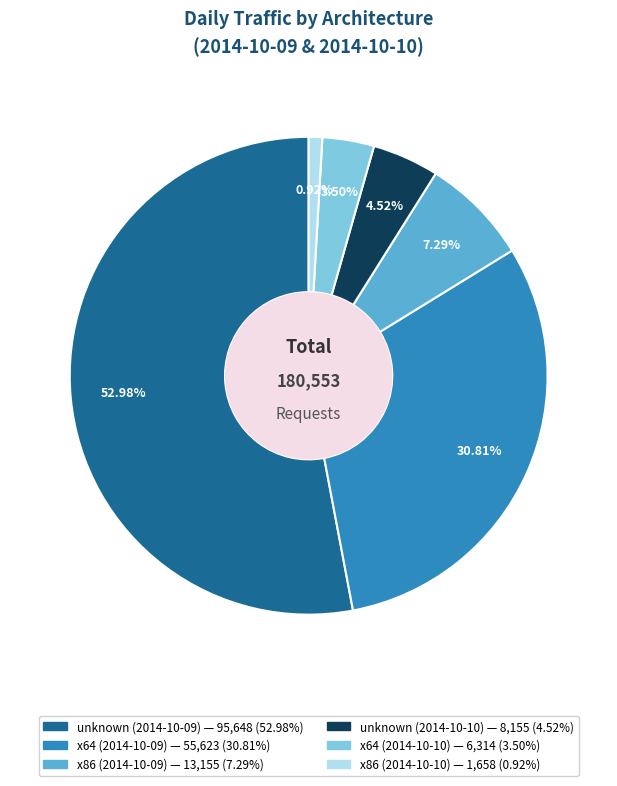

What is the majority slice?

unknown (2014-10-09)